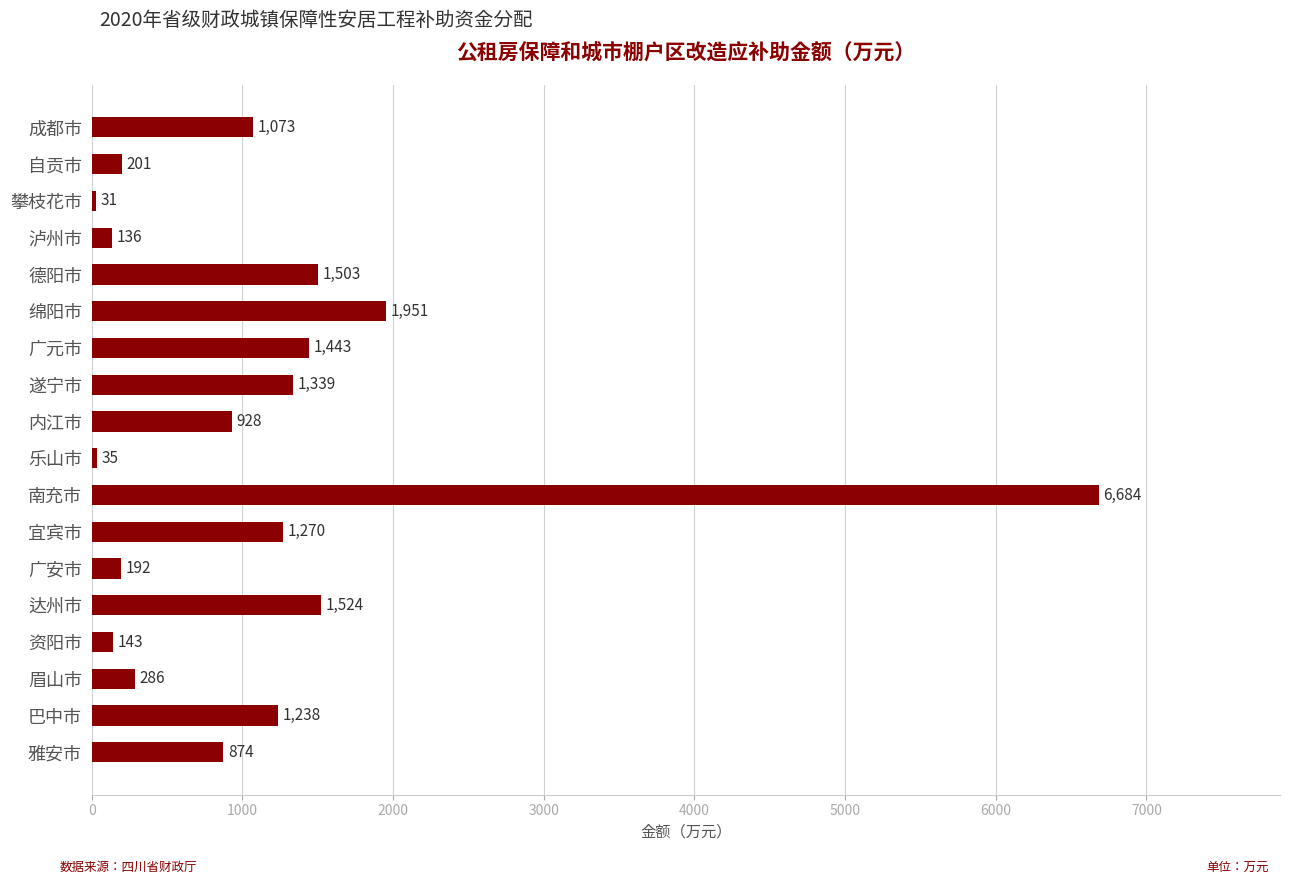

What is the maximum value shown in the chart?

6684